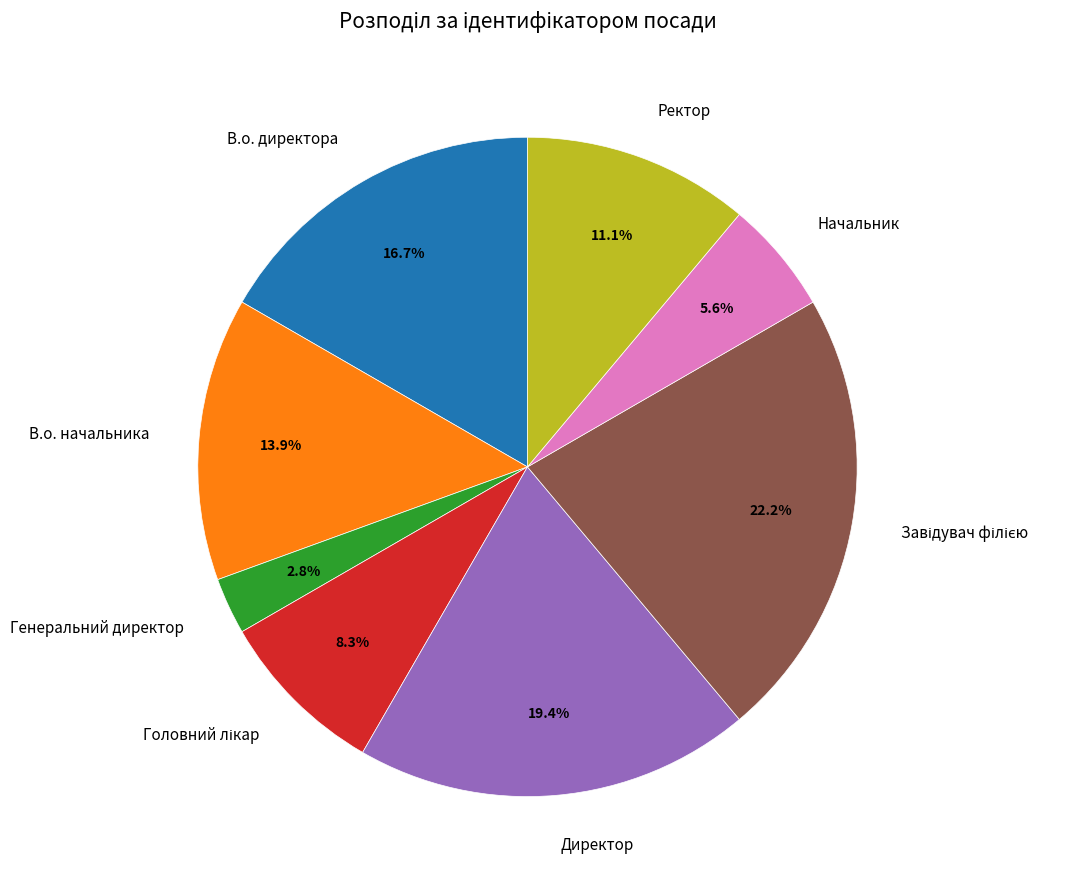

True or false: В.о. директора accounts for 11% of the total.

False